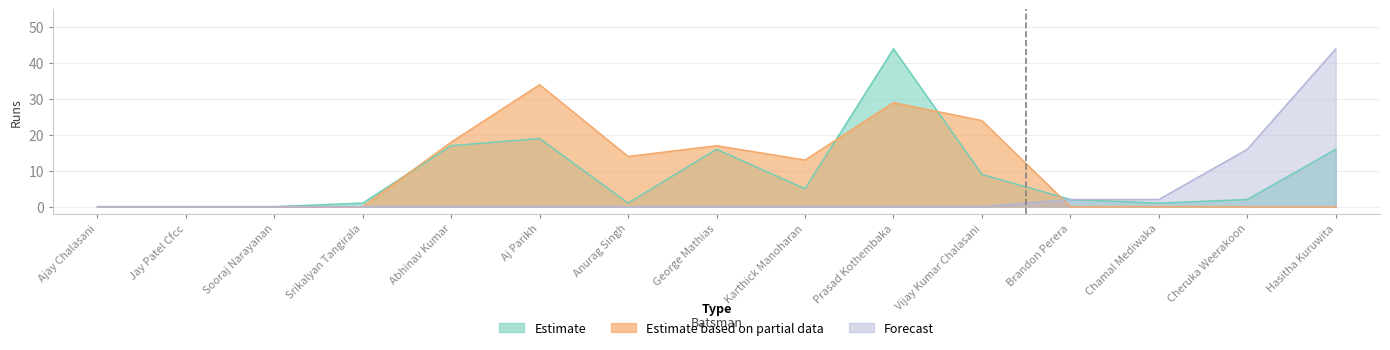

At which label does Estimate based on partial data reach its minimum?

Ajay Chalasani